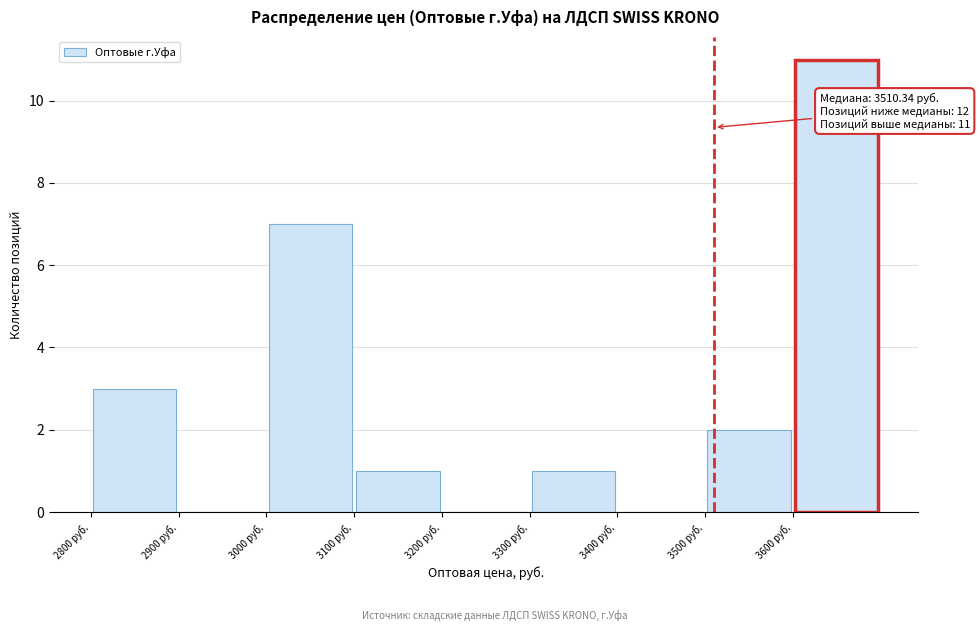

Which range on the x-axis has the tallest bar?

3600 to 3700